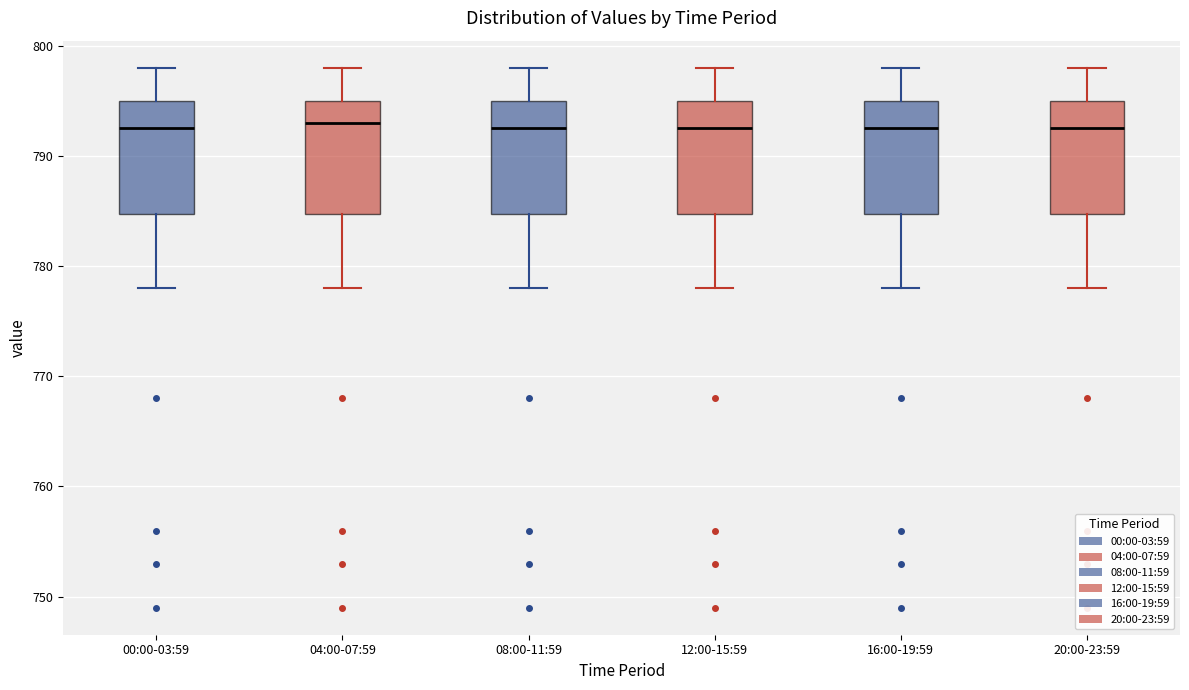

Where is the upper edge of the box for 08:00-11:59 on the y-axis? The values are not printed on the chart, so give them approximately, as read against the axis.

795